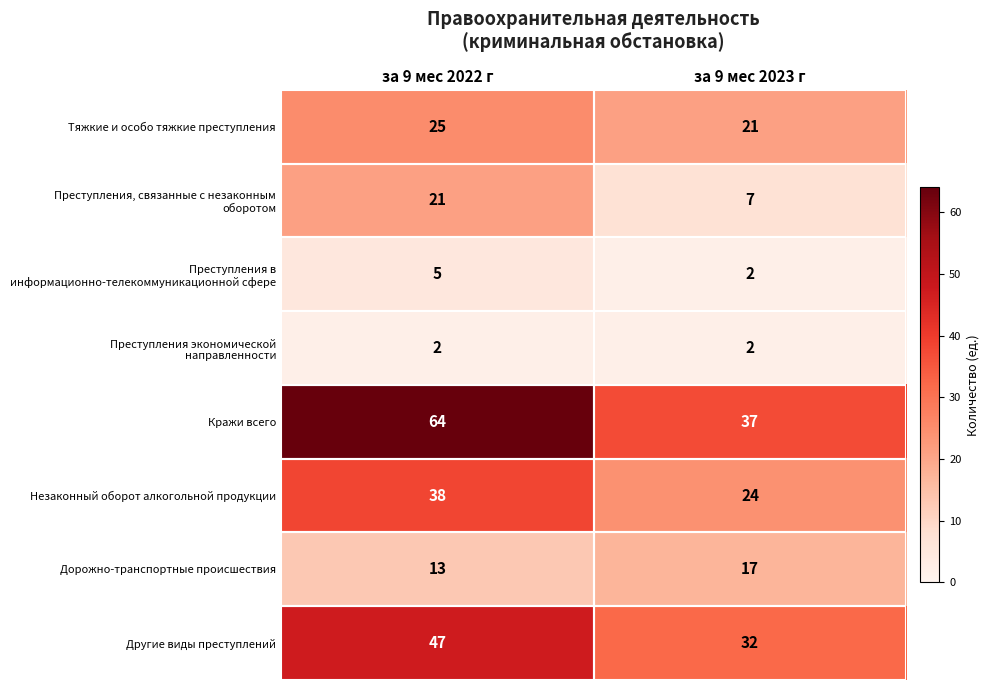

At which label does Дорожно-транспортные происшествия reach its peak?

за 9 мес 2023 г